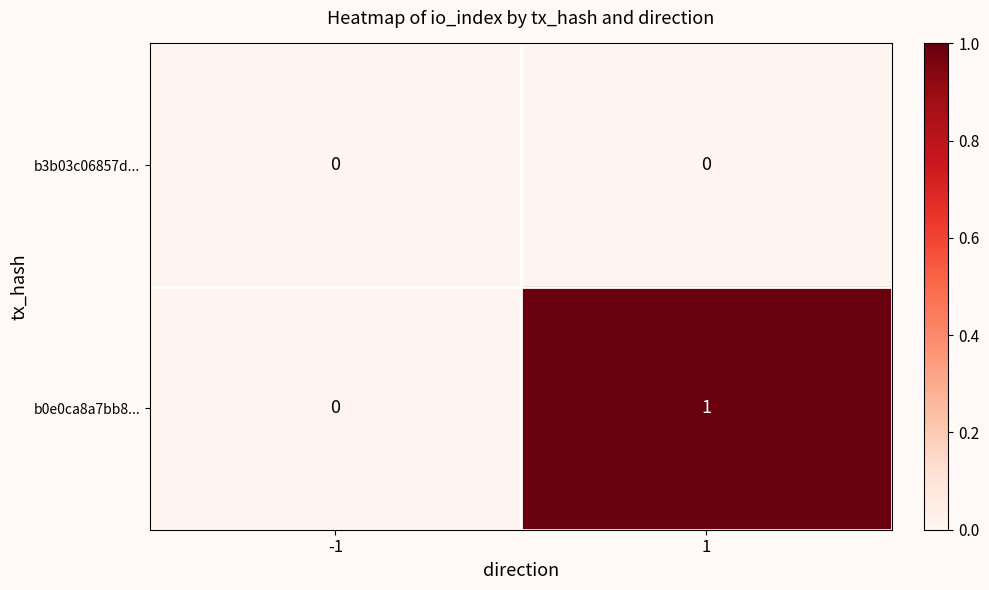

Reading left to right, transcribe all the data shown in this chart.

b3b03c06857d...: -1=0	1=0
b0e0ca8a7bb8...: -1=0	1=1